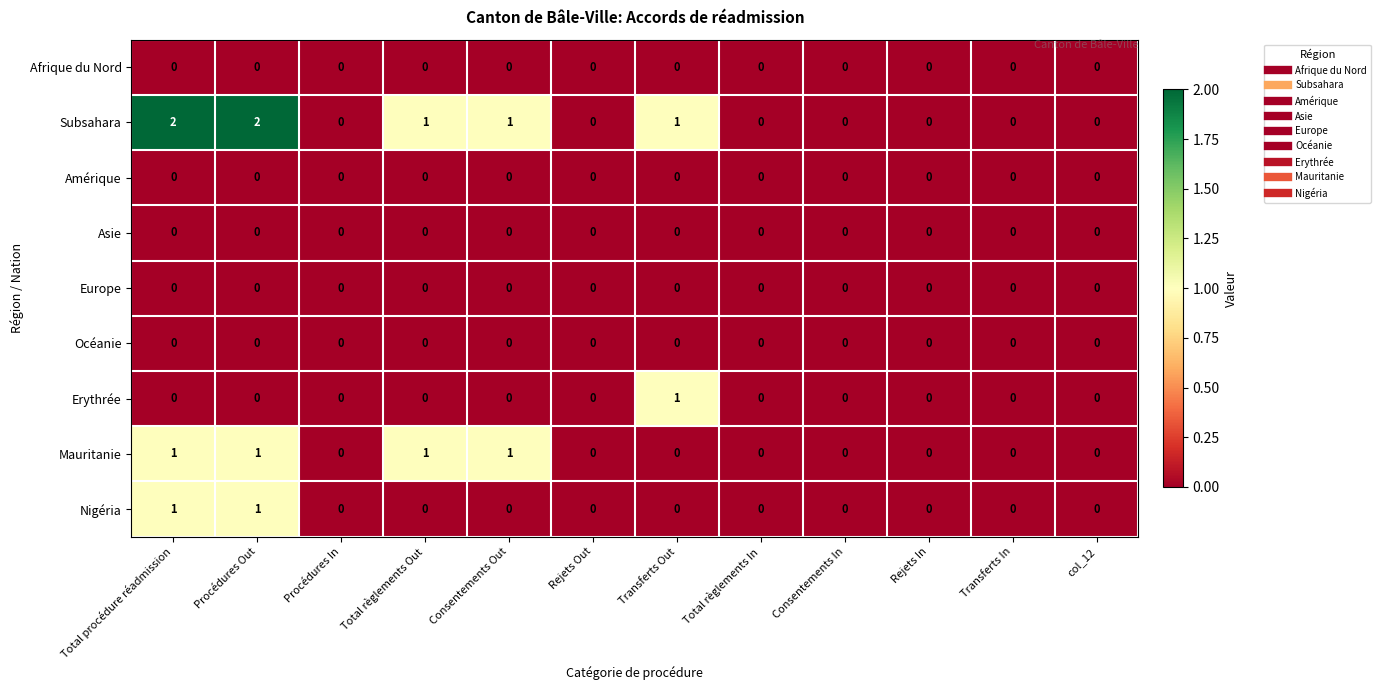

How many Subsahara values are between 0 and 1?

10